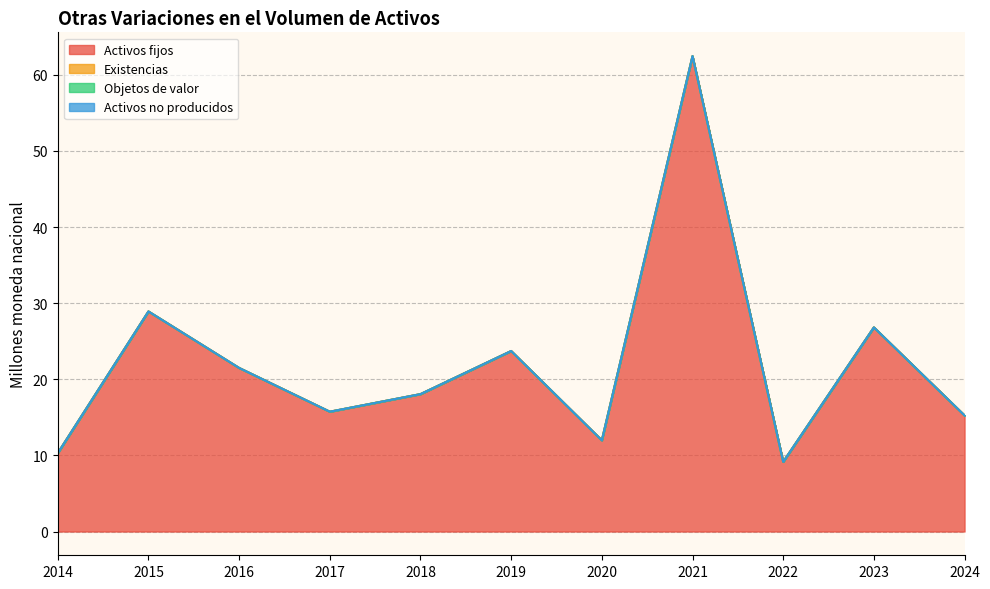

Reading right to left, what are all the values shown in this chart?

Activos fijos: 15.2	26.8	9.2	62.5	12.0	23.7	18.1	15.7	21.5	28.9	10.3
Existencias: 0.0	0.0	0.0	0.0	0.0	0.0	0.0	0.0	0.0	0.0	0.0
Objetos de valor: 0.0	0.0	0.0	0.0	0.0	0.0	0.0	0.0	0.0	0.0	0.0
Activos no producidos: 0.0	0.0	0.0	0.0	0.0	0.0	0.0	0.0	0.0	0.0	0.0